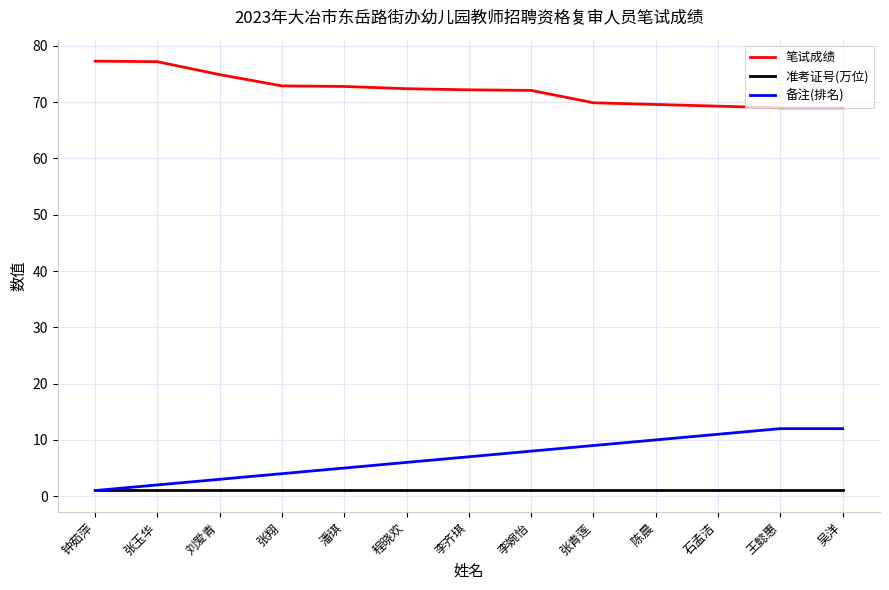

Is the value of 笔试成绩 at 刘爱青 greater than the value of 备注(排名) at 刘爱青?

Yes